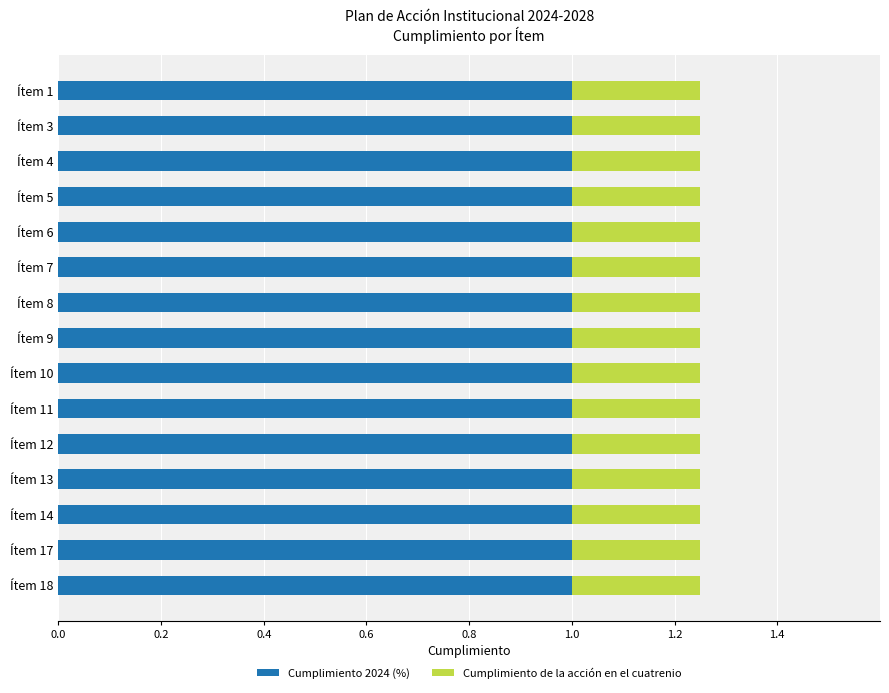

True or false: Cumplimiento 2024 (%) has a value of 1.0 at Ítem 13.

True